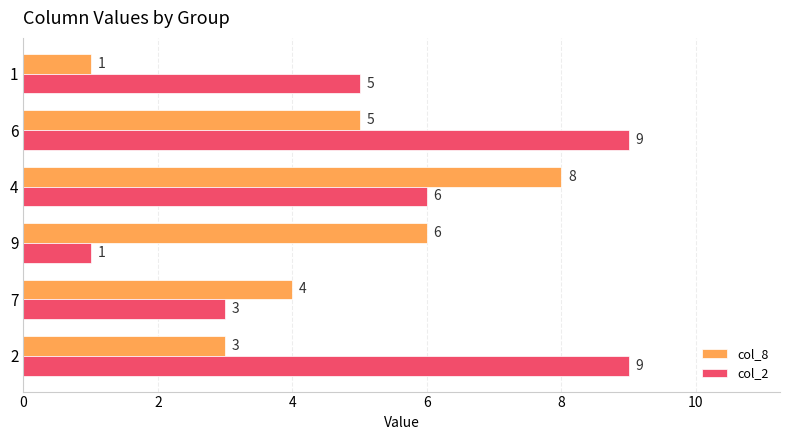

How many data points in col_2 are less than 6?

3